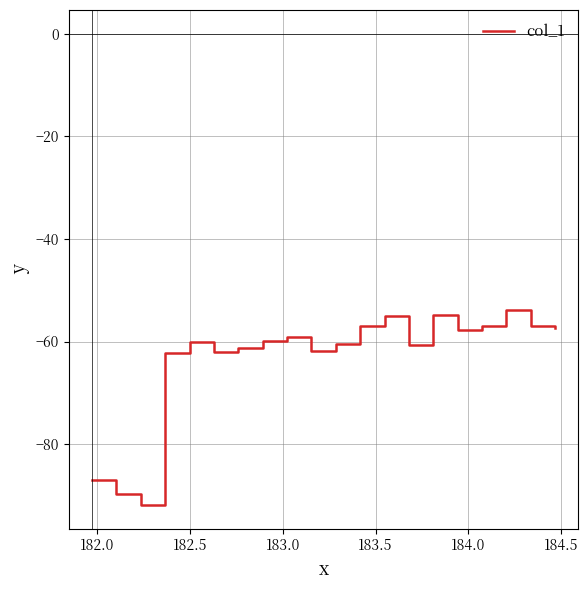

What is the smallest value displayed?

-91.9